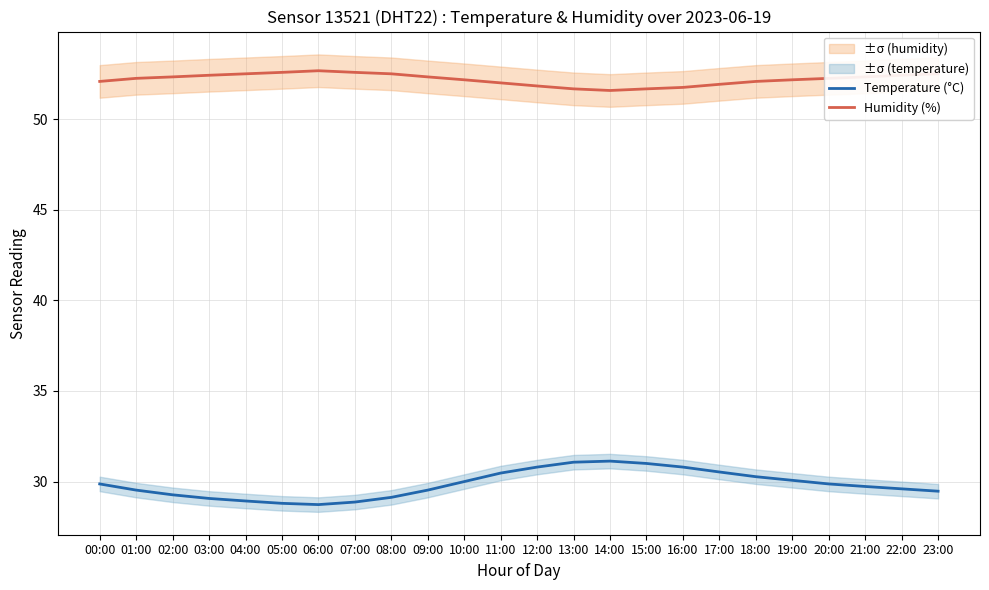

Which category has the lowest value in the Humidity (%) series?

14:00